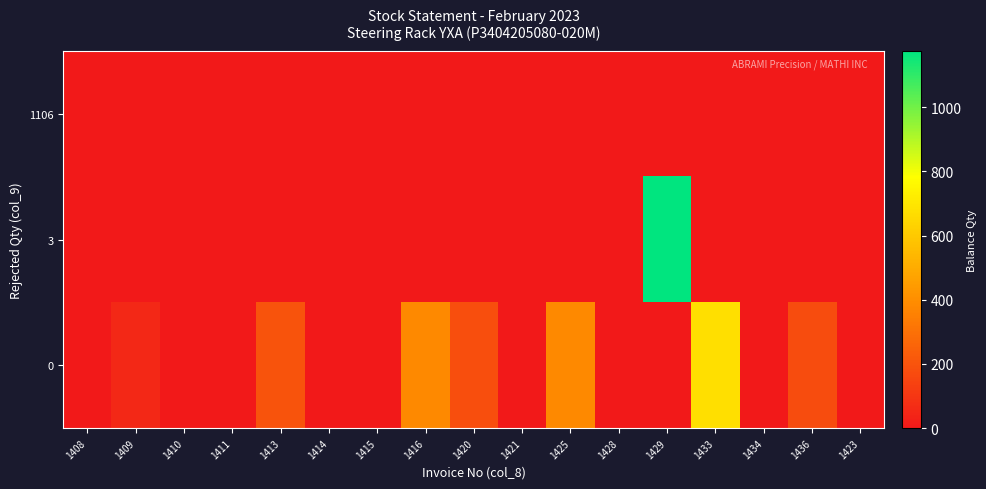

Between 1411 and 1415, which is larger?

1411